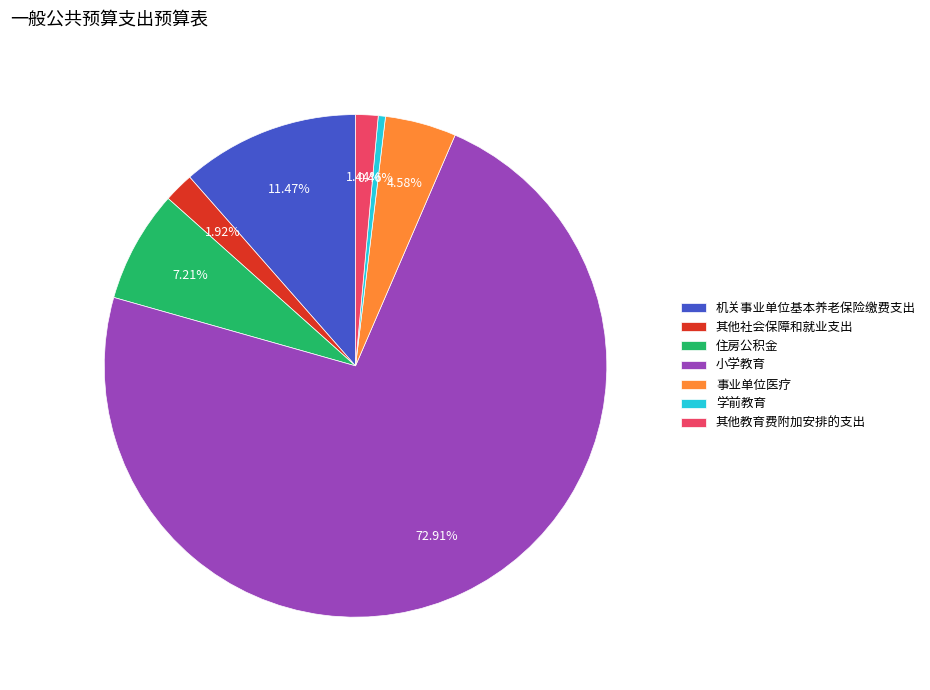

Does any single category account for the majority?

Yes